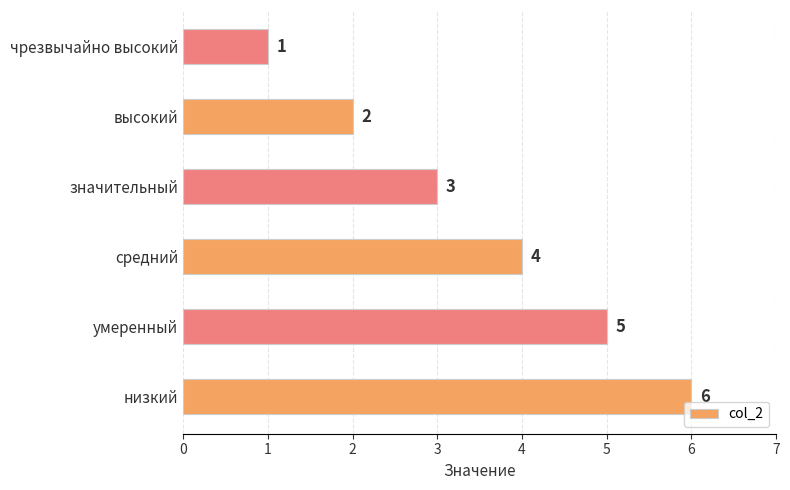

What is the minimum value shown in the chart?

1